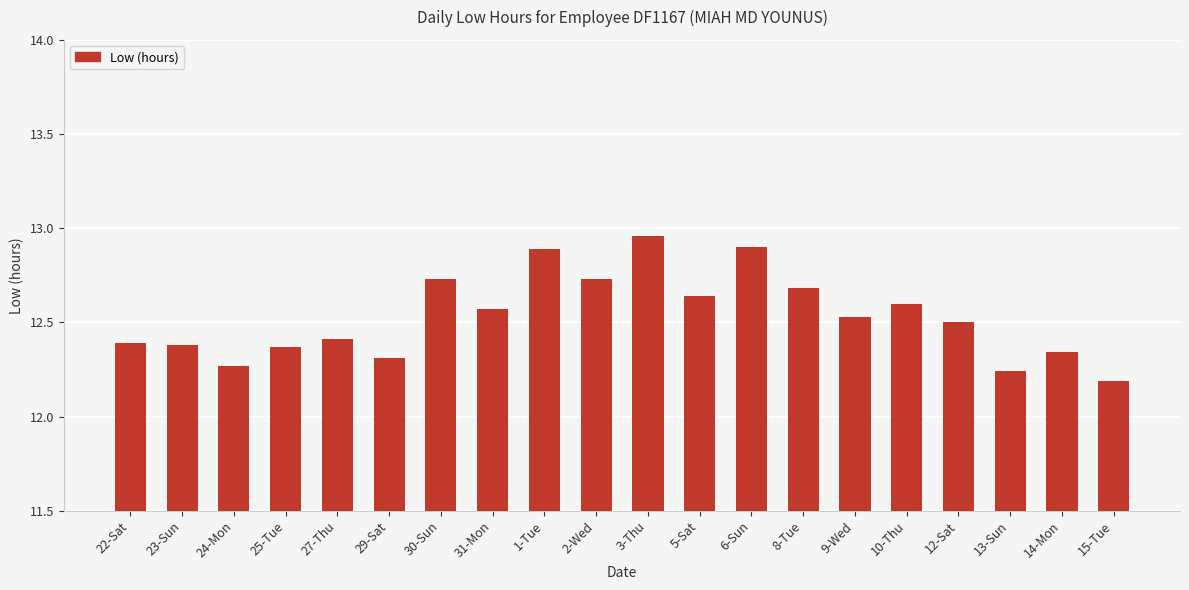

Does the chart contain any negative values?

No